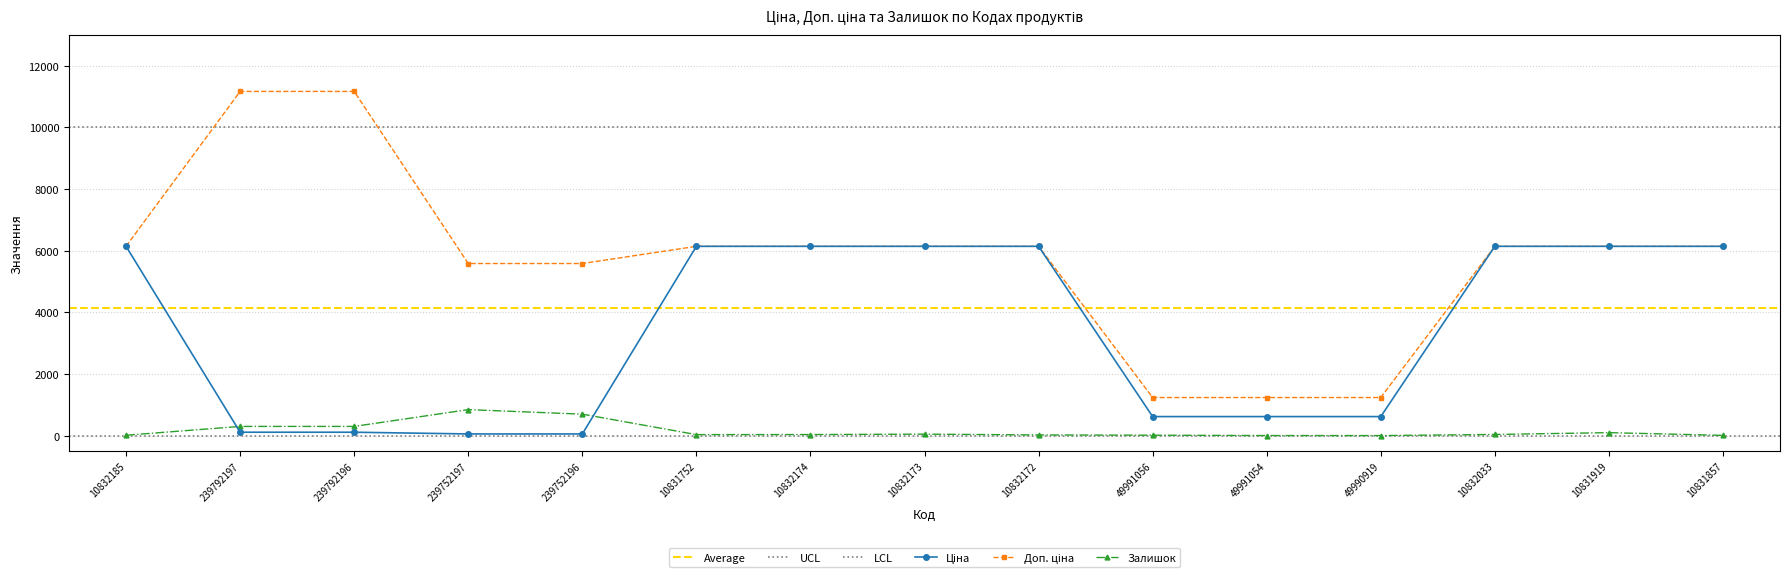

At which label does Залишок first exceed 36?

239792197